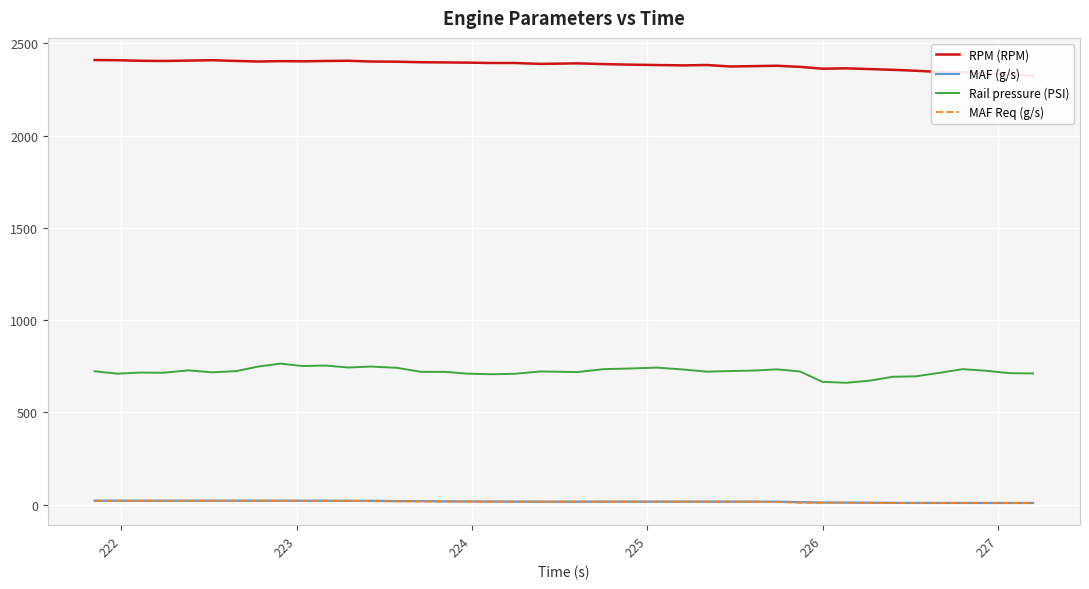

What is the maximum value for Rail pressure (PSI)?

763.8